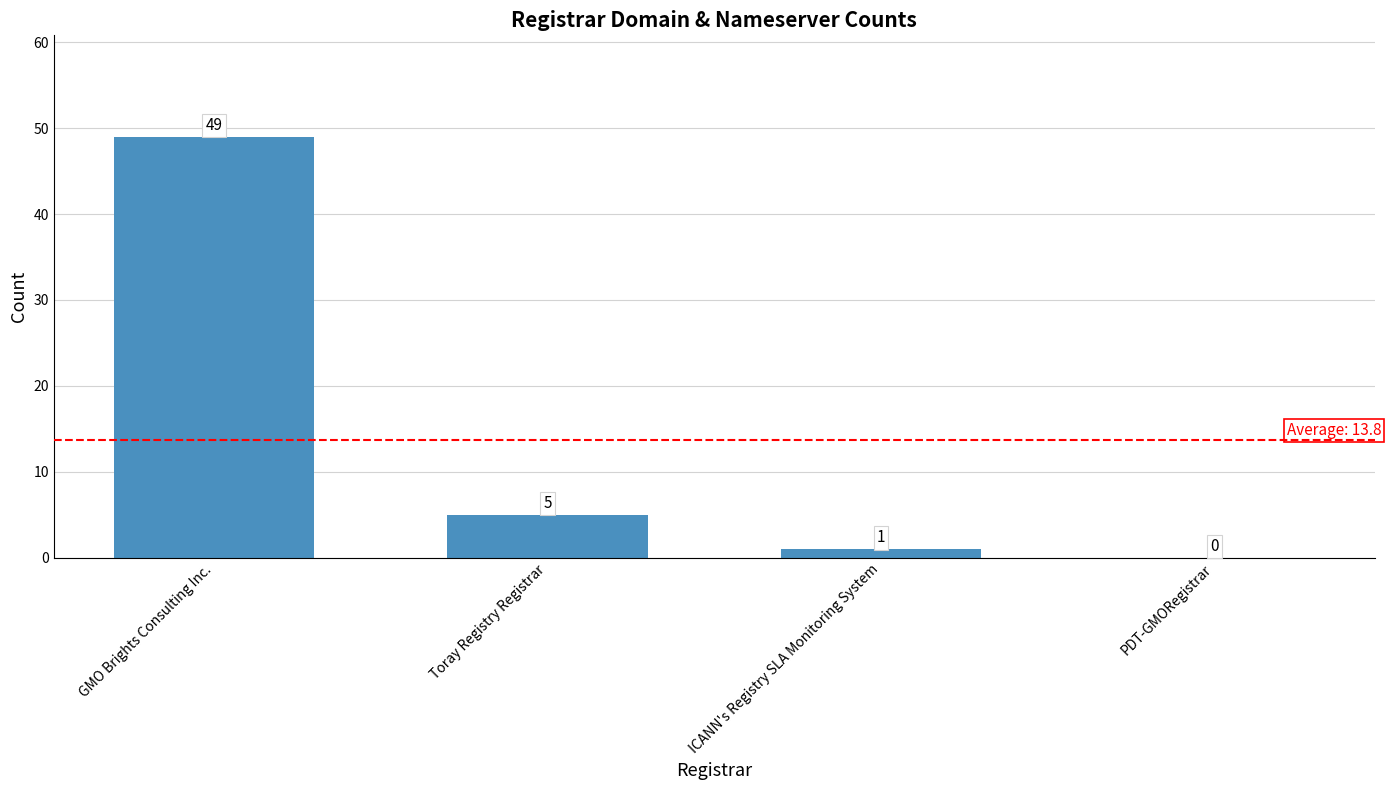

What is the sum of the values at Toray Registry Registrar and GMO Brights Consulting Inc.?

54